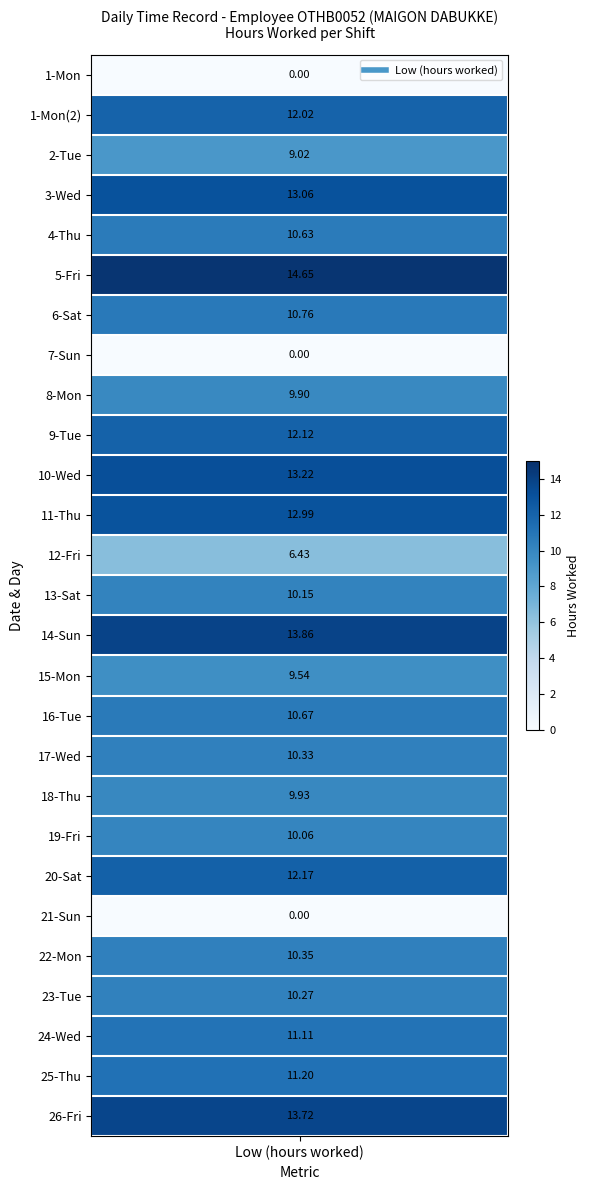

List the labels in order of value, smallest first.

1 Mon, 7 Sun, 21 Sun, 12 Fri, 2 Tue, 15 Mon, 8 Mon, 18 Thu, 19 Fri, 13 Sat, 23 Tue, 17 Wed, 22 Mon, 4 Thu, 16 Tue, 6 Sat, 24 Wed, 25 Thu, 1 Mon (2), 9 Tue, 20 Sat, 11 Thu, 3 Wed, 10 Wed, 26 Fri, 14 Sun, 5 Fri